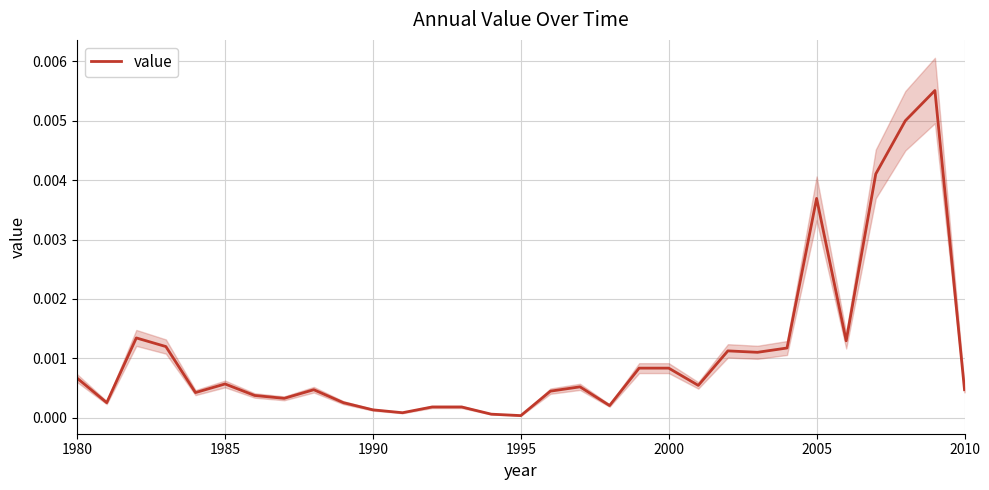

How many interior local peaks (higher than both neighbors) does the data have?

7